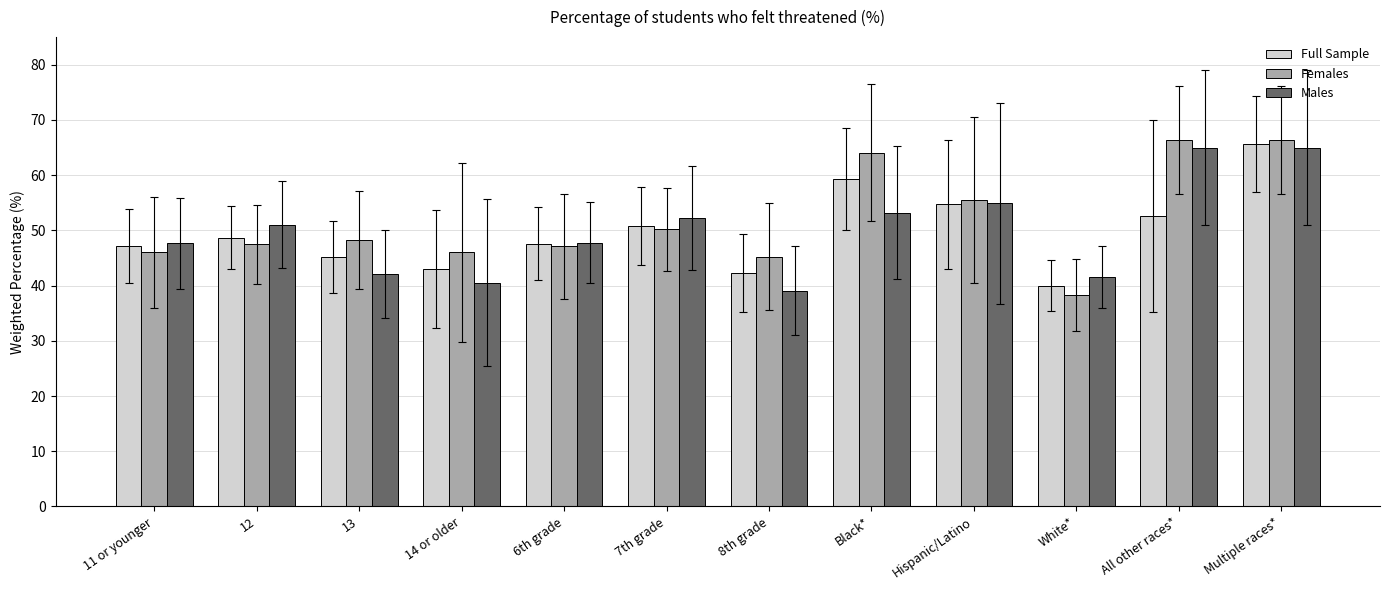

What is the difference between the Full Sample values at 8th grade and 6th grade?

5.4